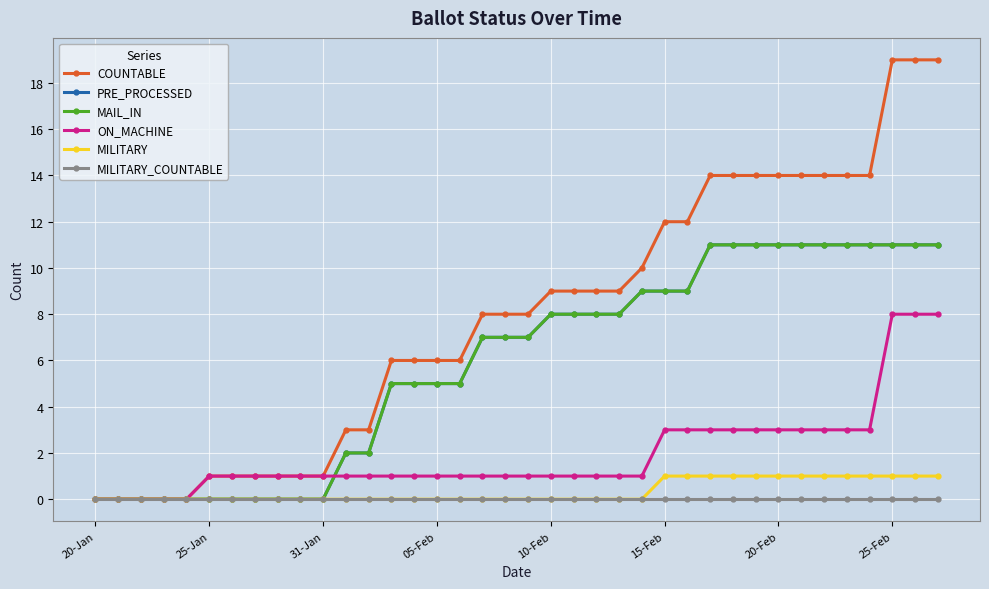

Is this an area chart (filled region under the line)?

No